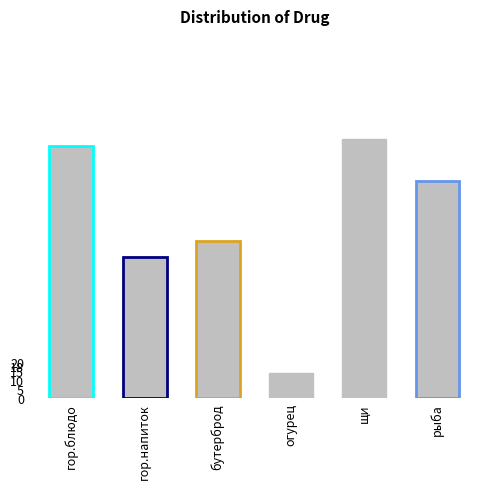

Are the bars grouped side by side (vs. stacked)?

No